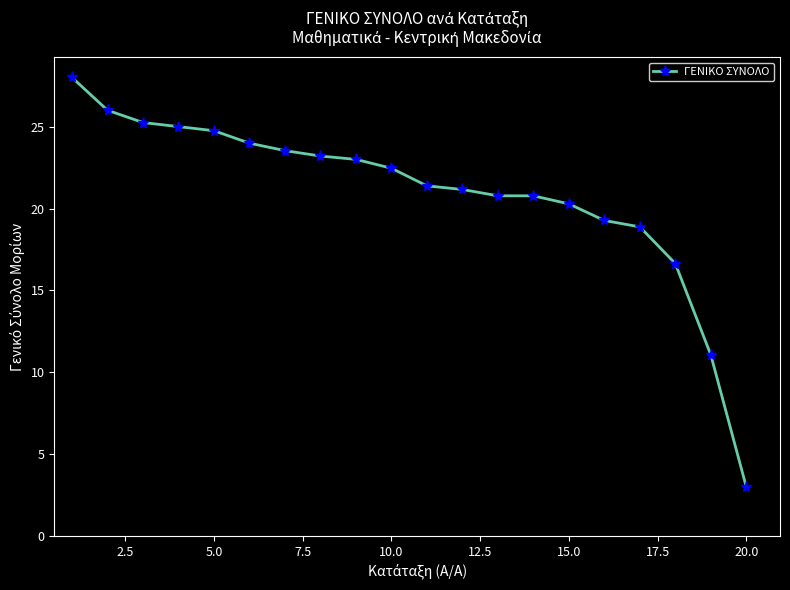

What is the average value?

20.9